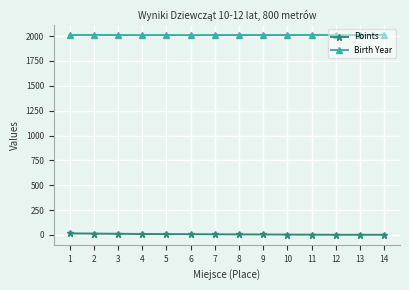

True or false: Points and Birth Year cross at least once.

False